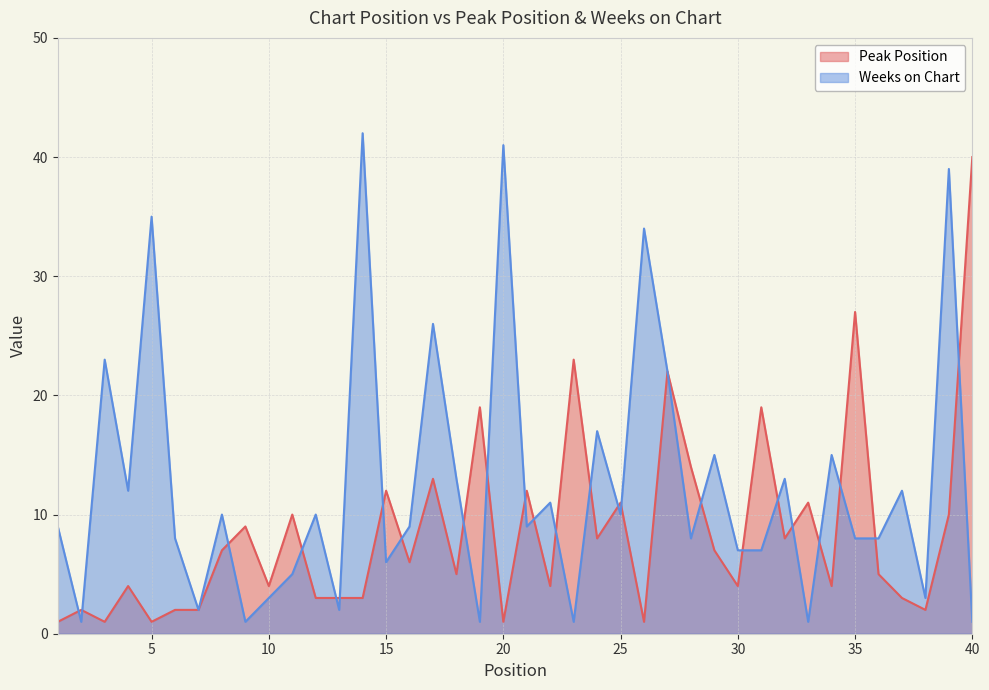

How many lines are shown in the chart?

2